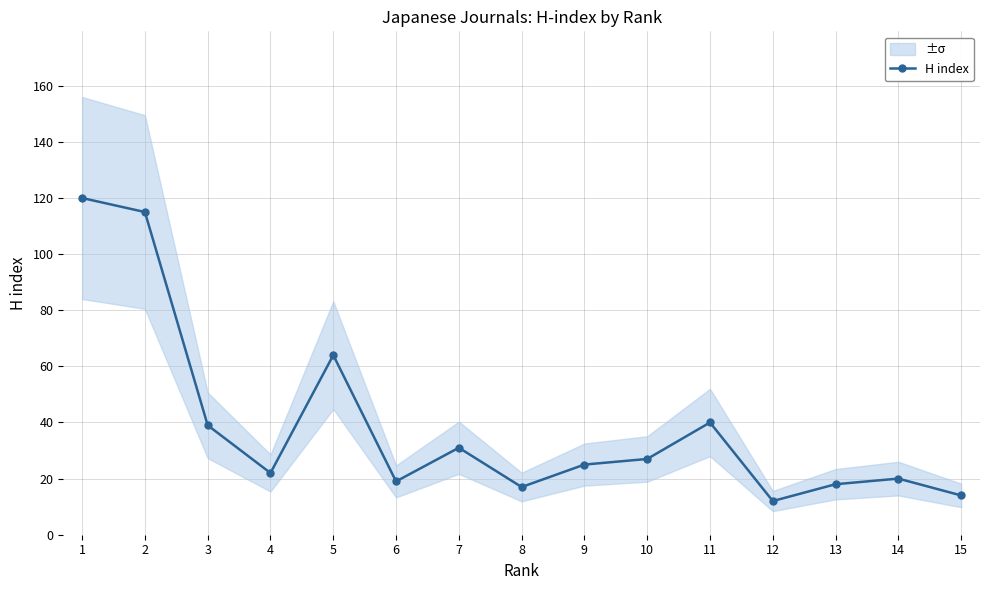

What is the average value?

39